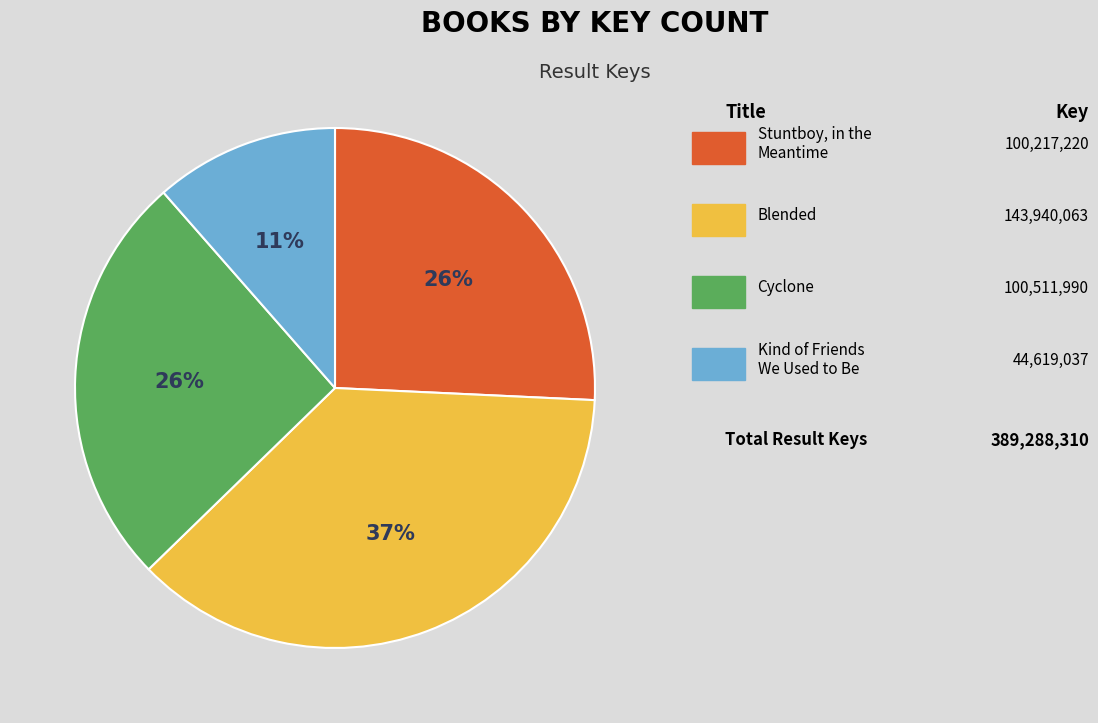

Count the number of slices in the pie.

4